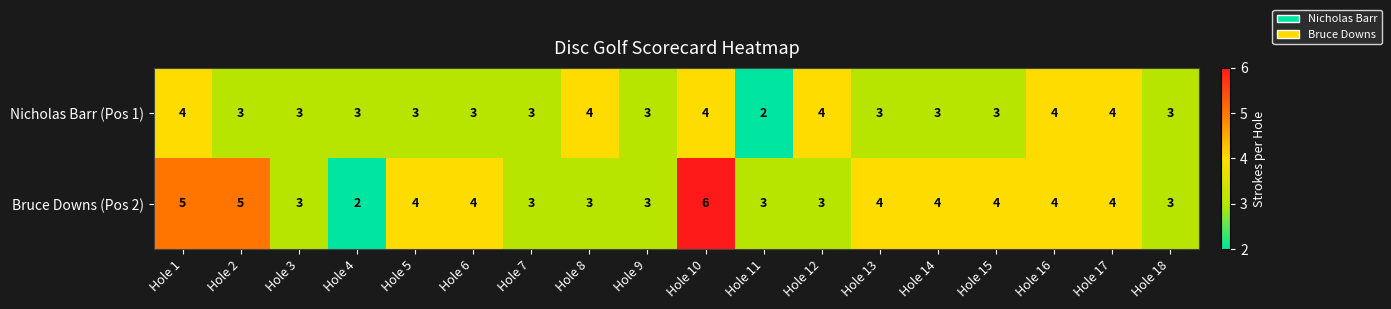

What is the maximum value for Bruce Downs (Pos 2)?

6